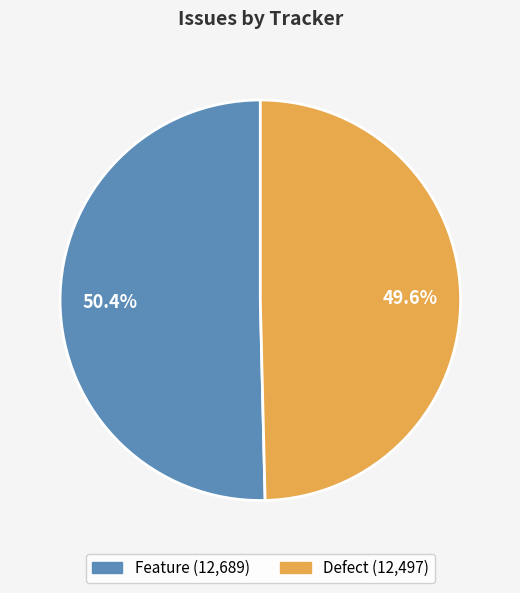

How many slices are in this pie chart?

2